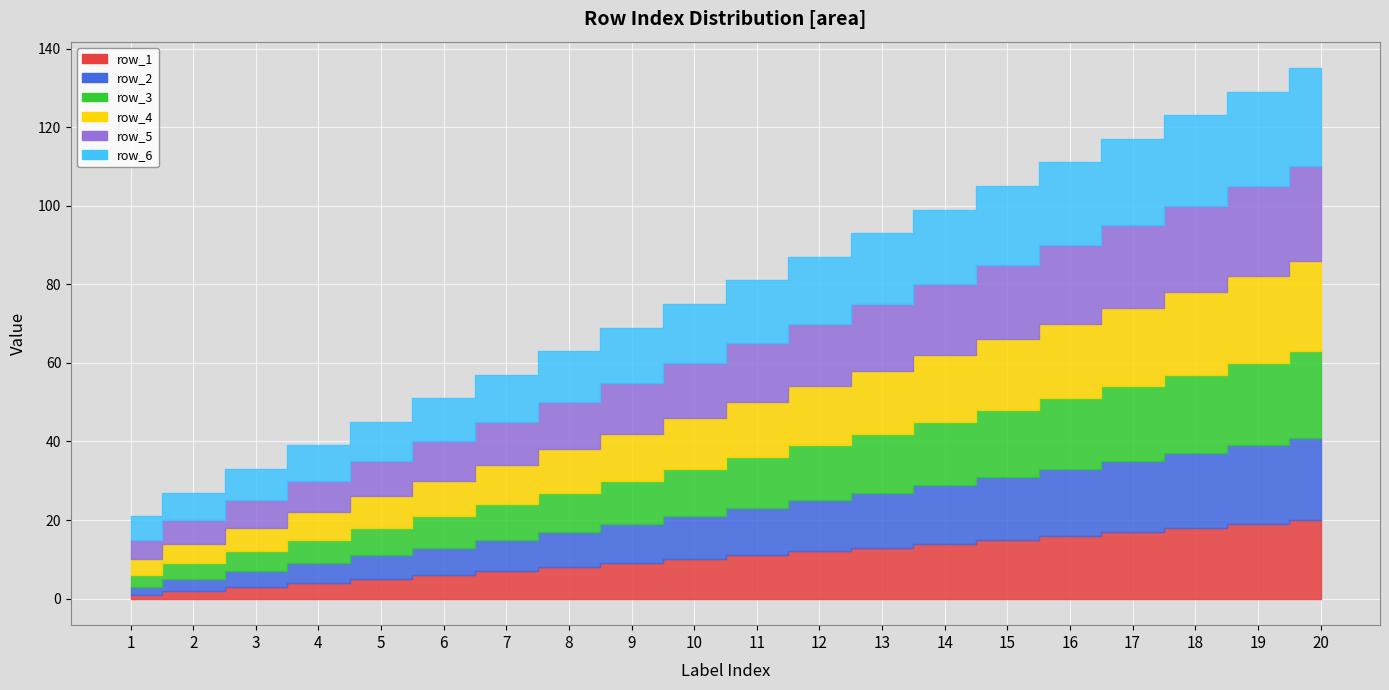

Rank the series at 3 from highest to lowest value.

row_6, row_5, row_4, row_3, row_2, row_1